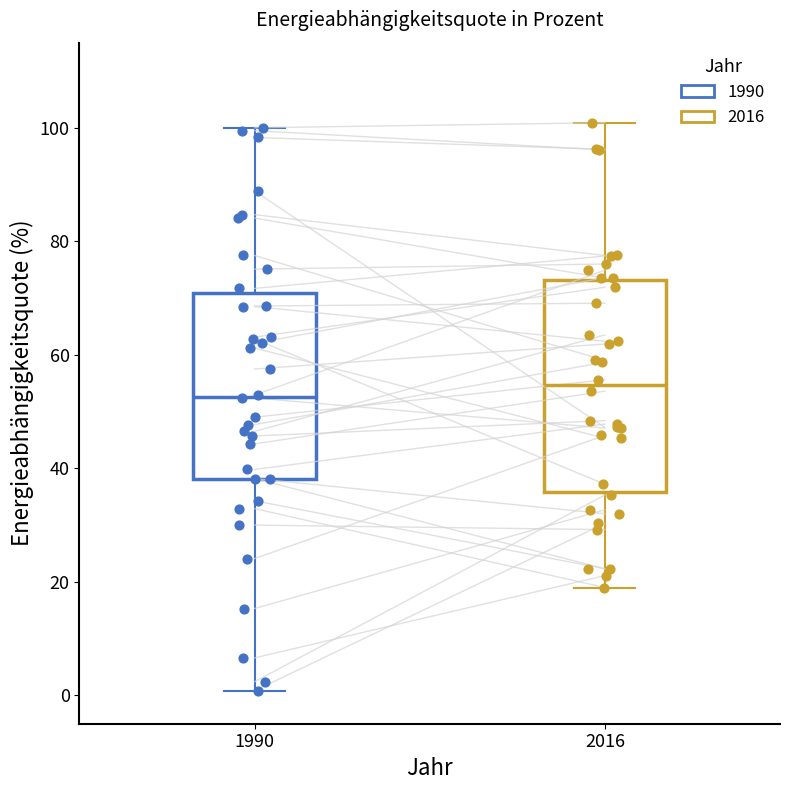

Where is the upper edge of the box at x = 1990 on the y-axis? The values are not printed on the chart, so give them approximately, as read against the axis.

70